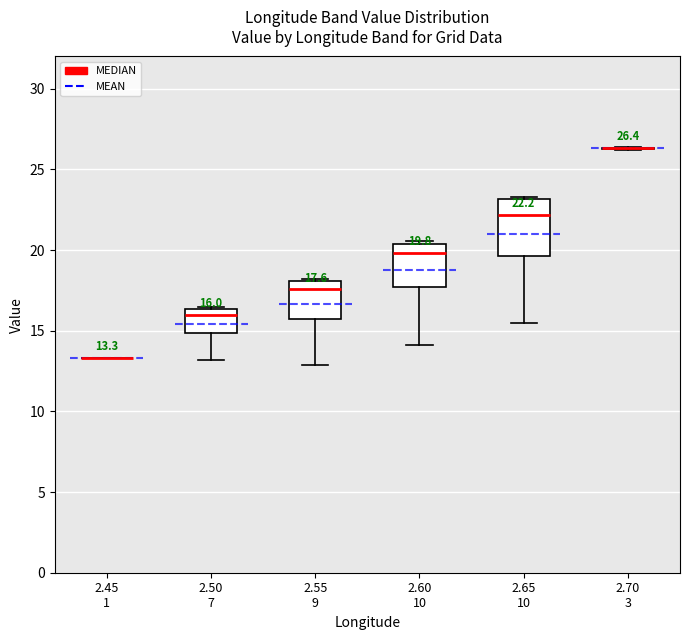

Which box is the tallest, from its lower edge to its upper edge?

2.65 10